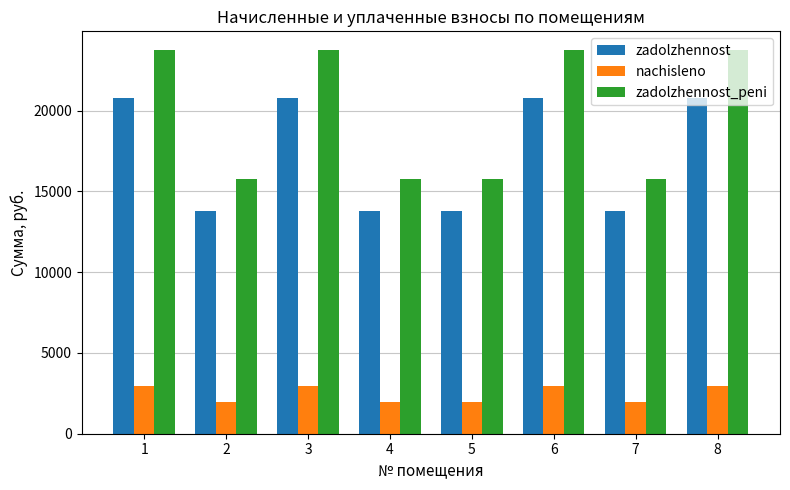

Is the value of zadolzhennost_peni at 4 greater than the value of nachisleno at 3?

Yes